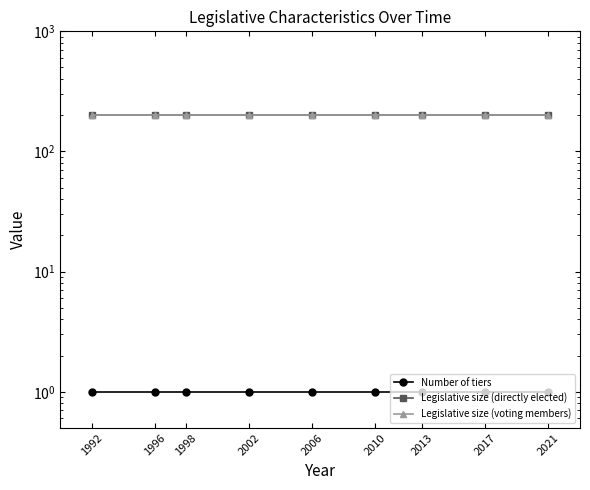

Reading left to right, list all the values displayed in this chart.

Number of tiers: 1	1	1	1	1	1	1	1	1
Legislative size (directly elected): 200	200	200	200	200	200	200	200	200
Legislative size (voting members): 200	200	200	200	200	200	200	200	200